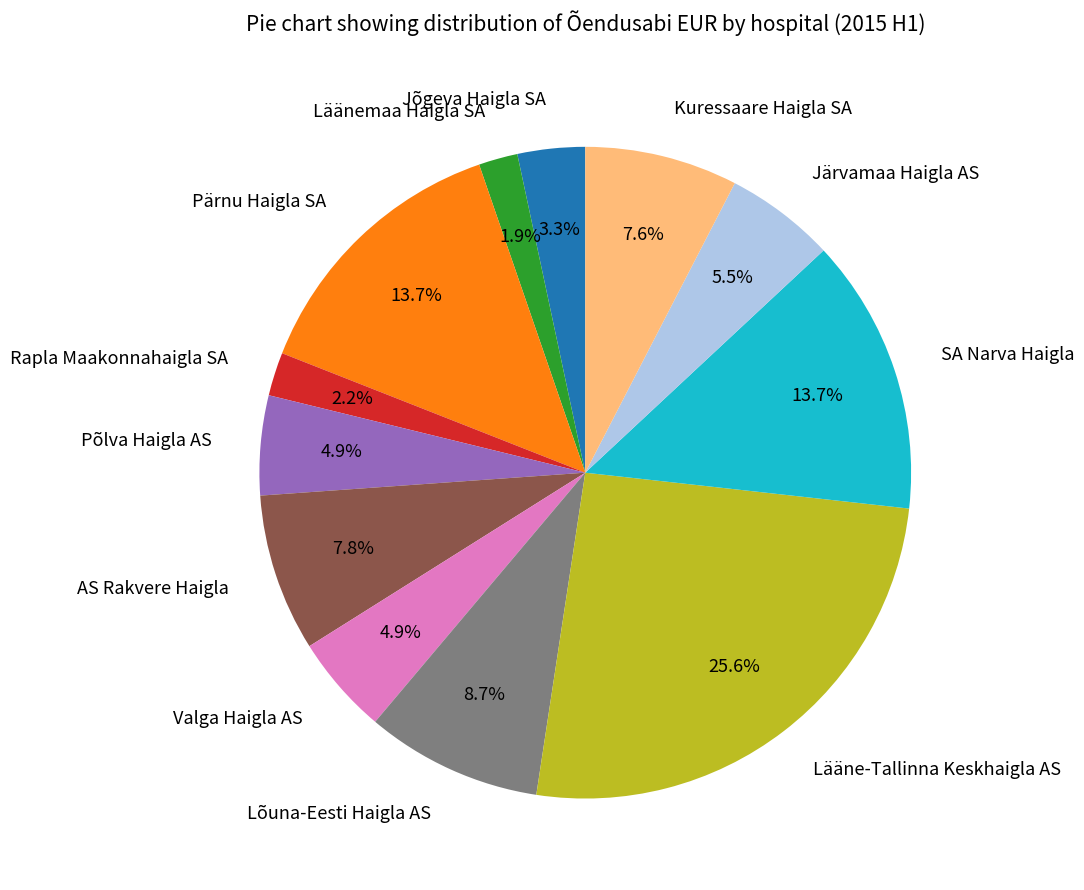

Does any single category account for the majority?

No